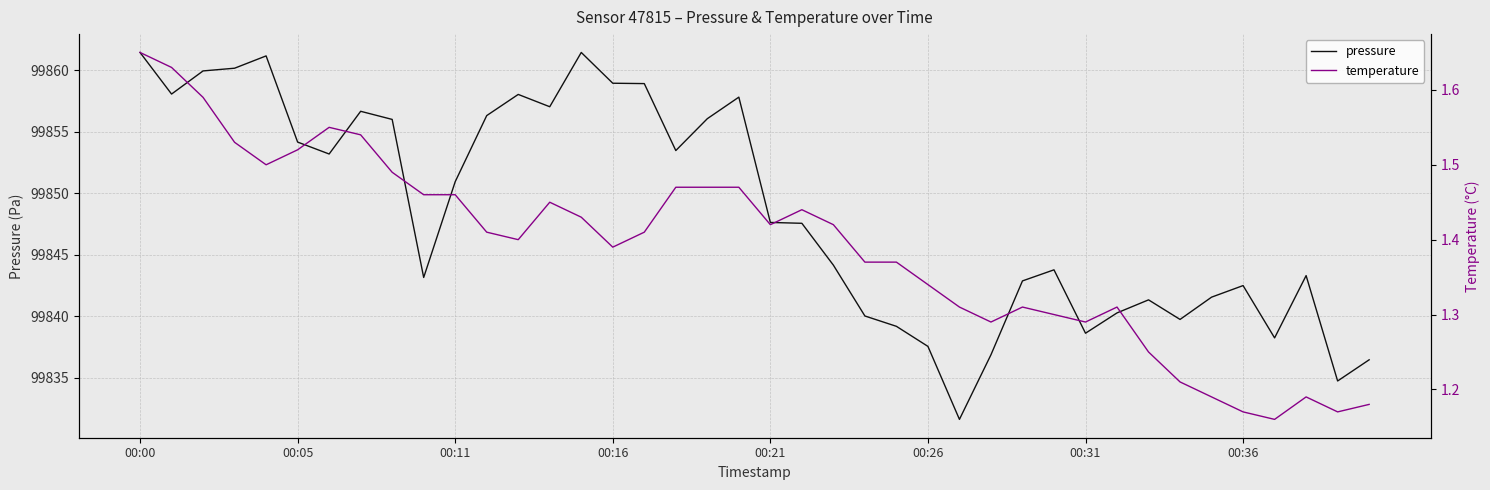

What is the lowest value of the temperature series?

1.2